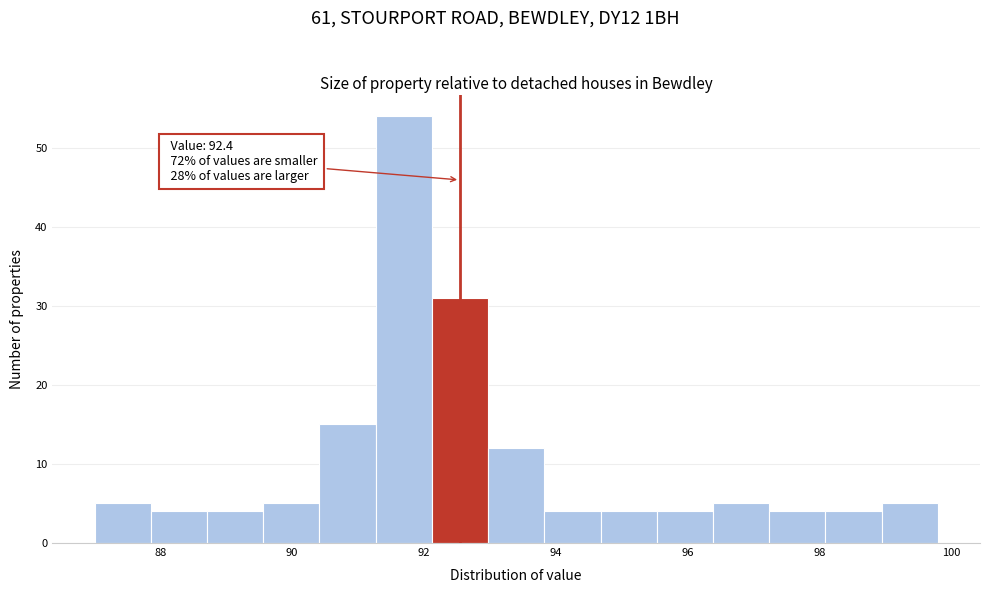

Which range on the x-axis has the tallest bar?

91.2 to 92.2